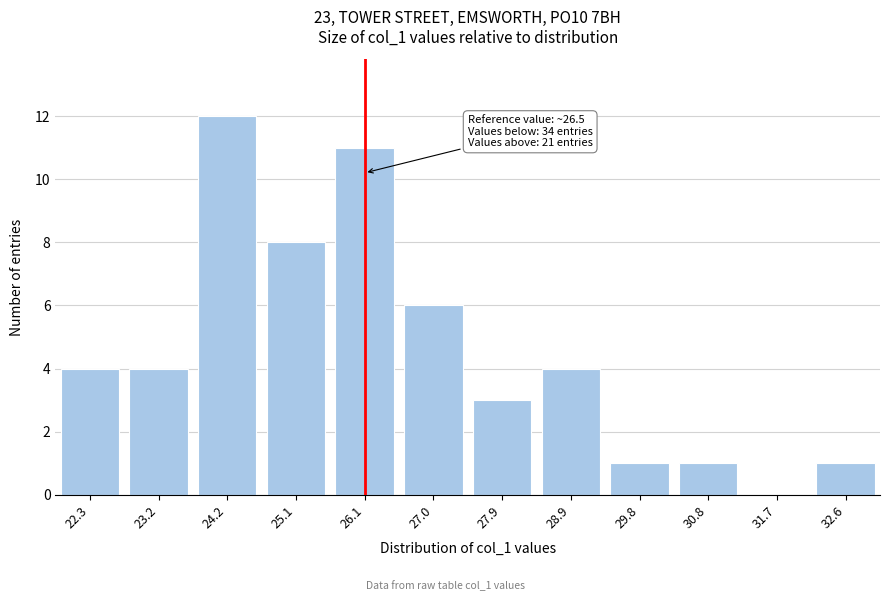

Reading left to right, list all the values displayed in this chart.

22.3=4	23.2=4	24.2=12	25.1=8	26.1=11	27.0=6	27.9=3	28.9=4	29.8=1	30.8=1	31.7=0	32.6=1